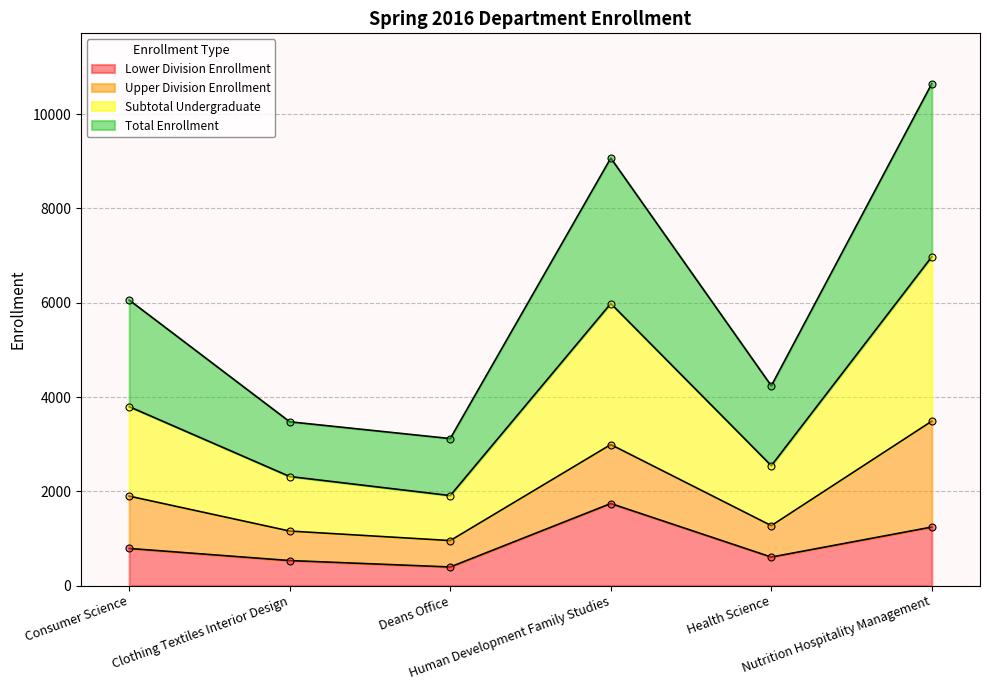

What is the sum of all Total Enrollment values?

36611